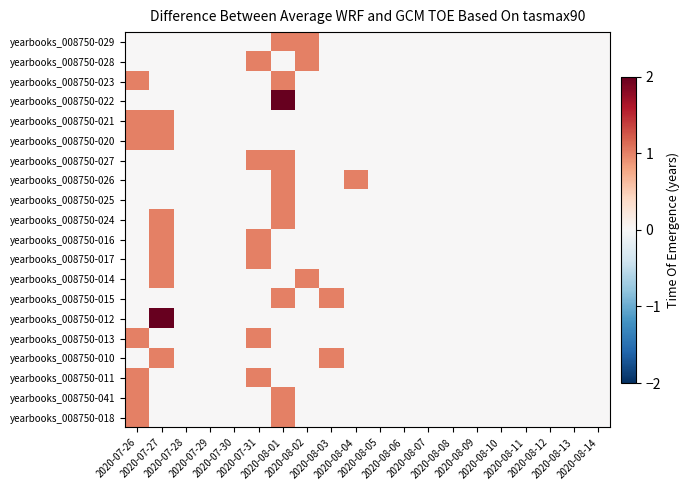

At 2020-07-31, list the series in order from largest to smallest.

yearbooks_008750-028, yearbooks_008750-027, yearbooks_008750-016, yearbooks_008750-017, yearbooks_008750-013, yearbooks_008750-011, yearbooks_008750-029, yearbooks_008750-023, yearbooks_008750-022, yearbooks_008750-021, yearbooks_008750-020, yearbooks_008750-026, yearbooks_008750-025, yearbooks_008750-024, yearbooks_008750-014, yearbooks_008750-015, yearbooks_008750-012, yearbooks_008750-010, yearbooks_008750-041, yearbooks_008750-018